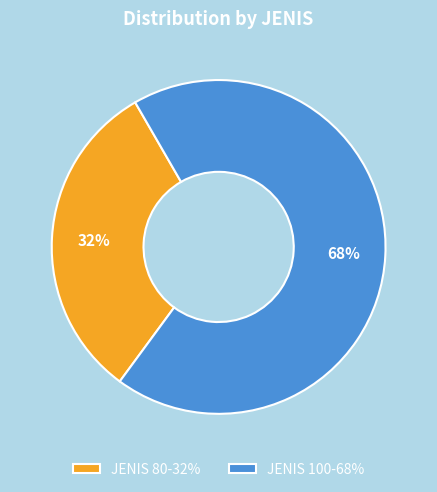

How many slices are in this pie chart?

2